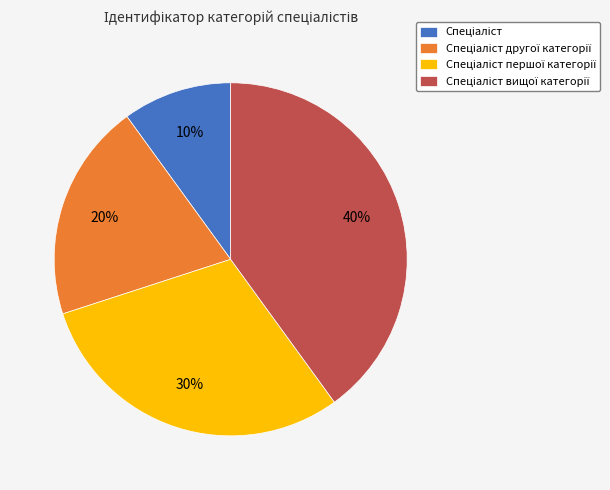

To the nearest percent, what is the average slice percentage?

25%